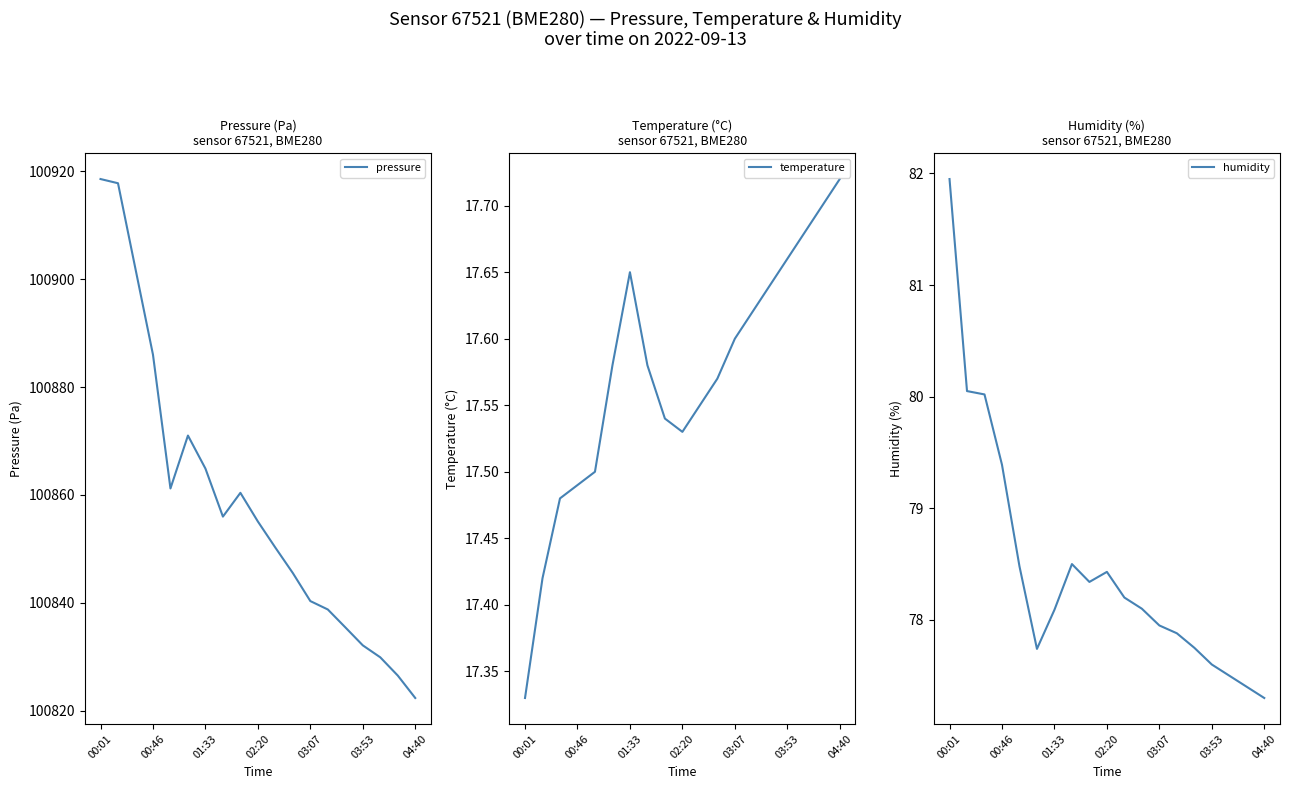

The humidity series shows 135.2 at 03:53. True or false?

False